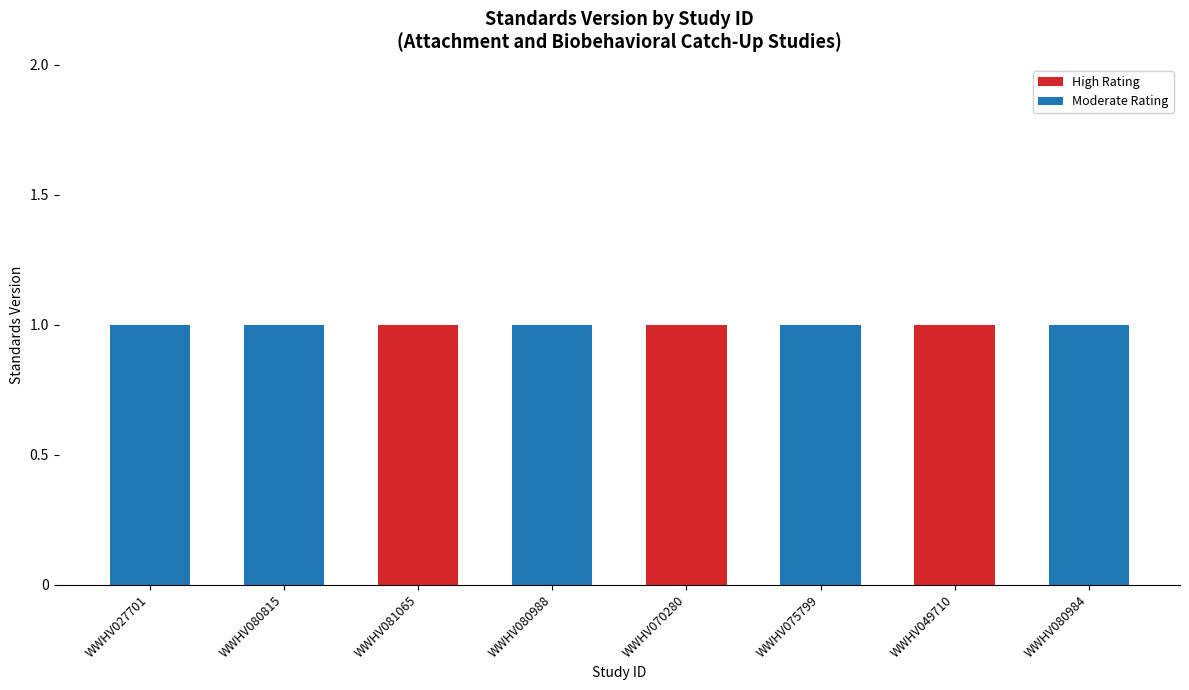

What is the average value of the Moderate Rating series?

1